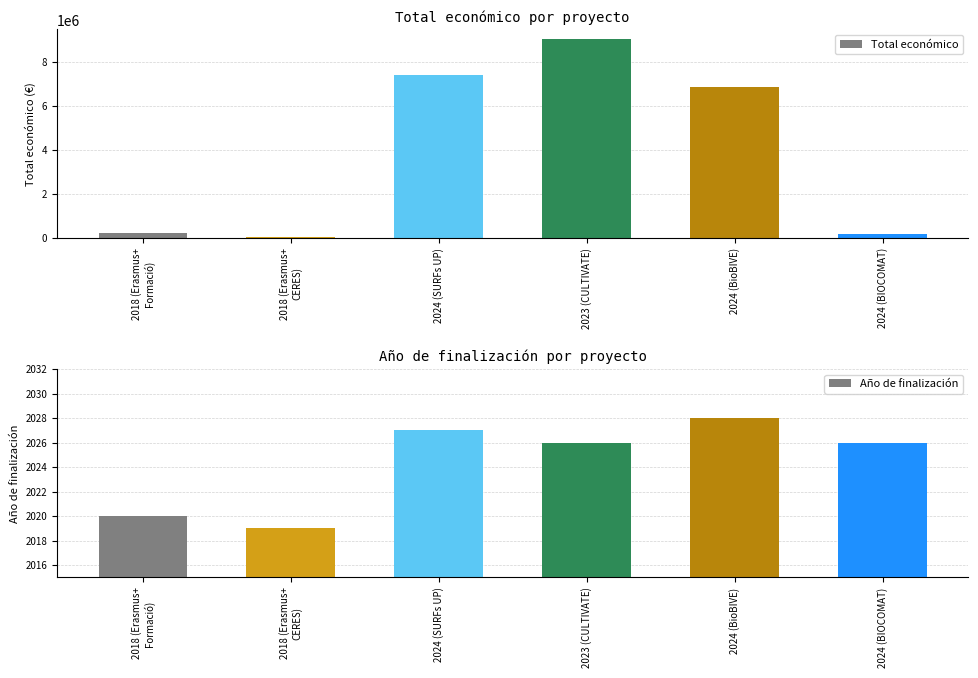

What is the maximum value shown in the chart?

9025268